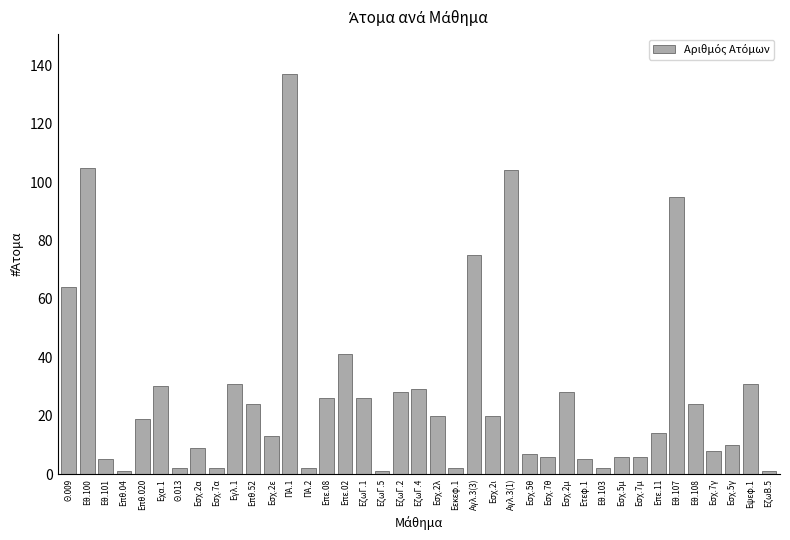

What position from the left is Εσχ.7γ?

36